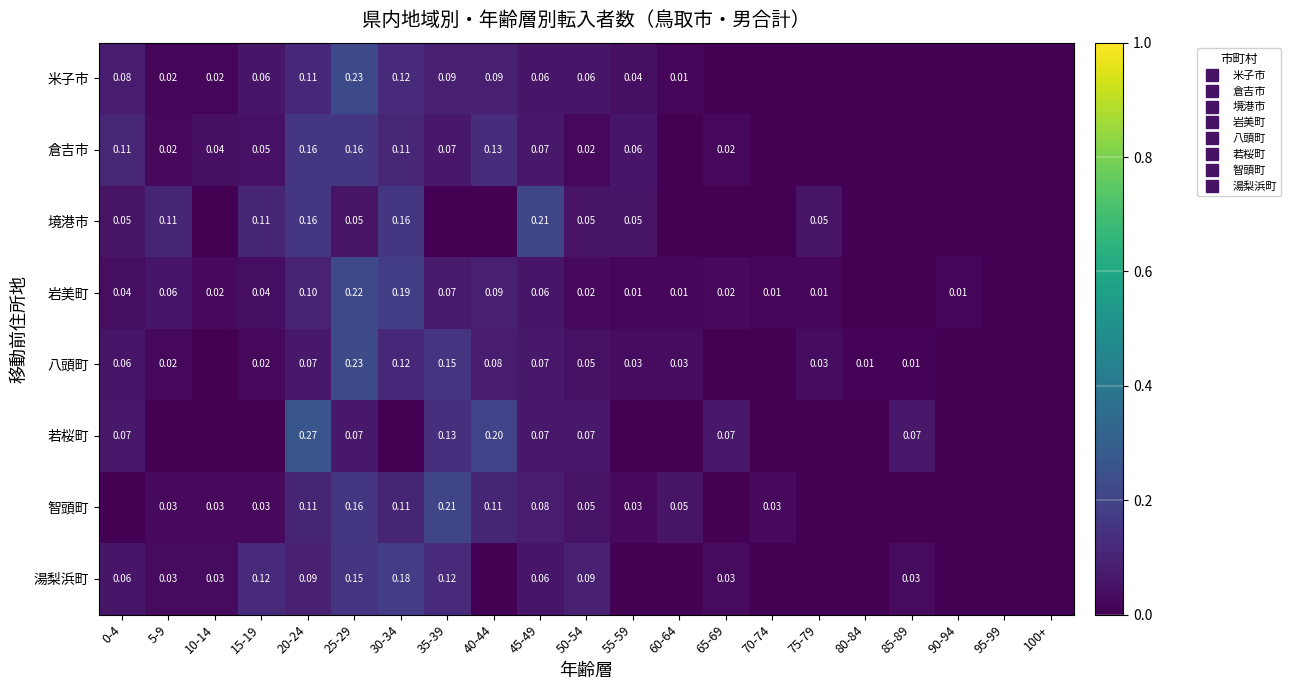

What is the total value across all series at 85-89?

0.1